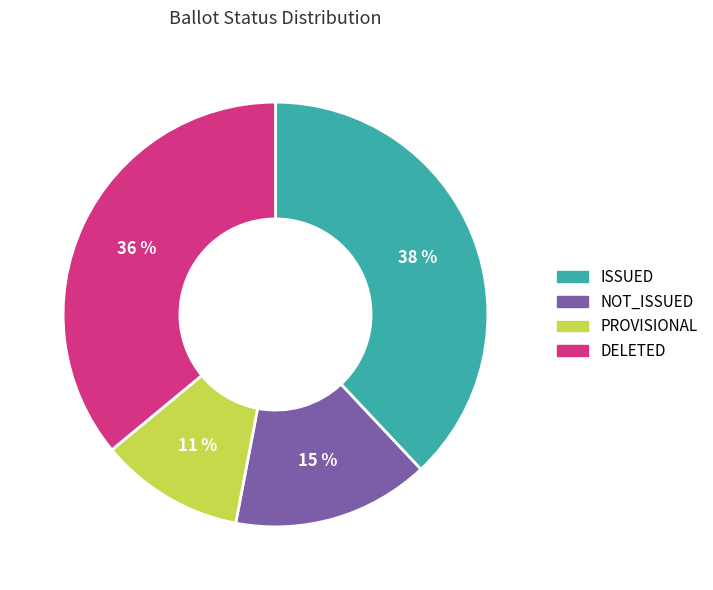

To the nearest percent, what portion does NOT_ISSUED represent?

15%